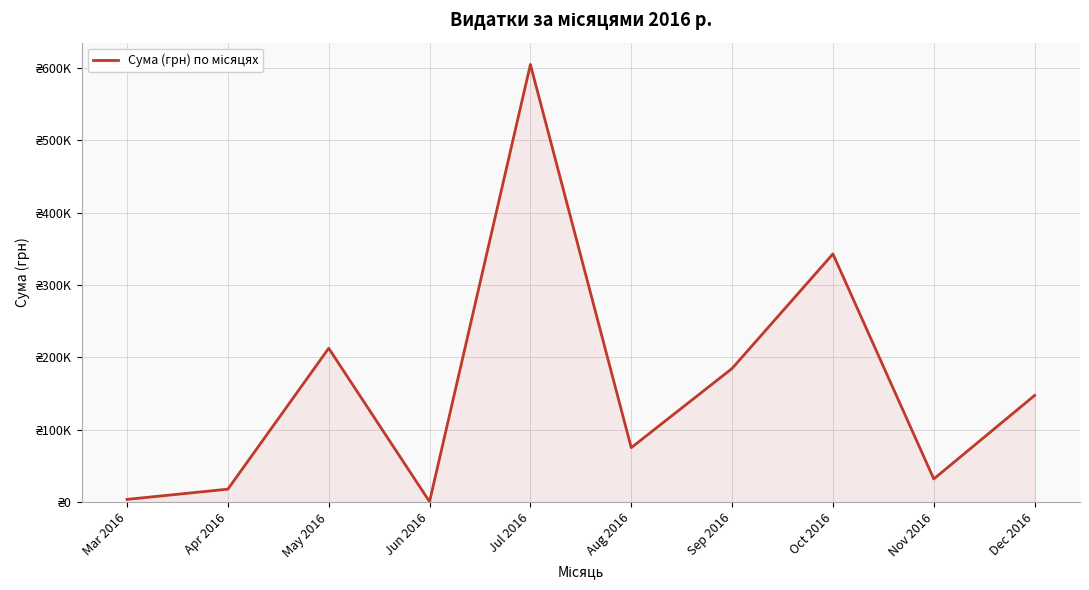

Does the chart display data point markers on the line(s)?

No